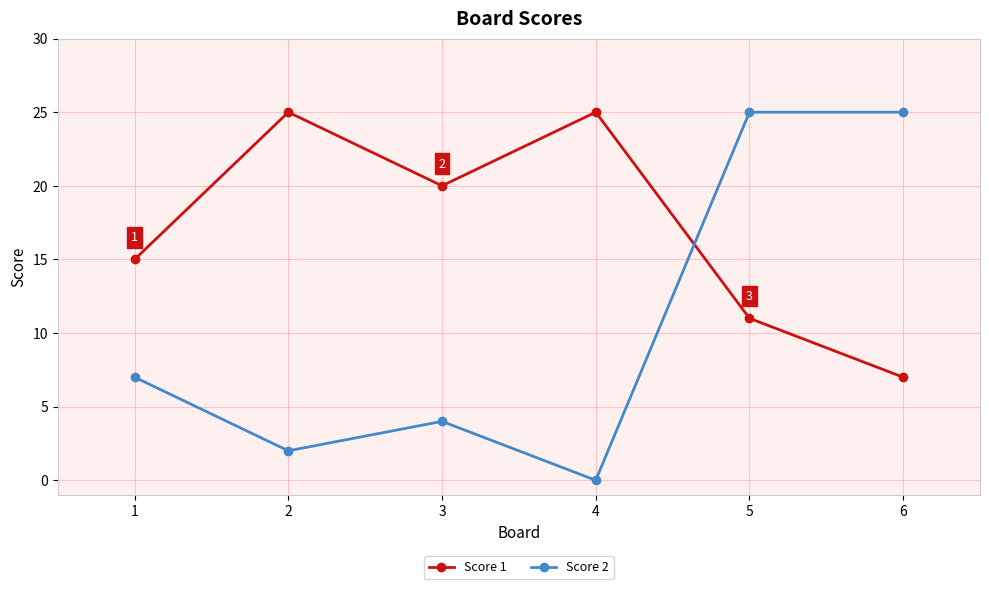

What is the spread (max minus min) of values at 5?

14